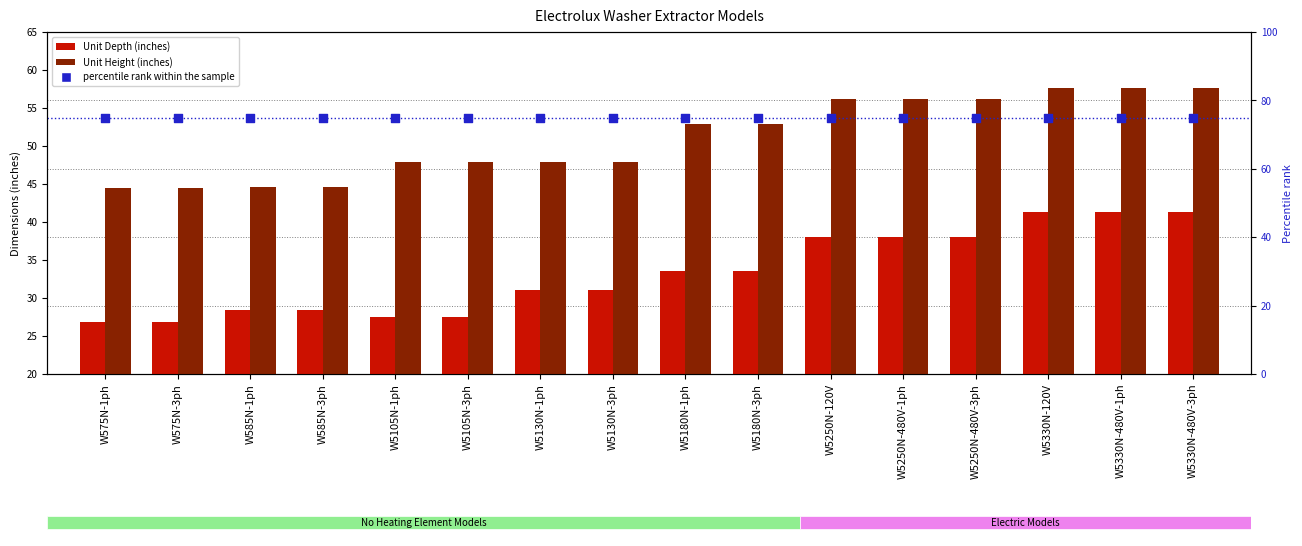

Is the value of percentile rank within the sample at W5330N-480V-1ph greater than the value of Unit Depth (inches) at W585N-3ph?

Yes